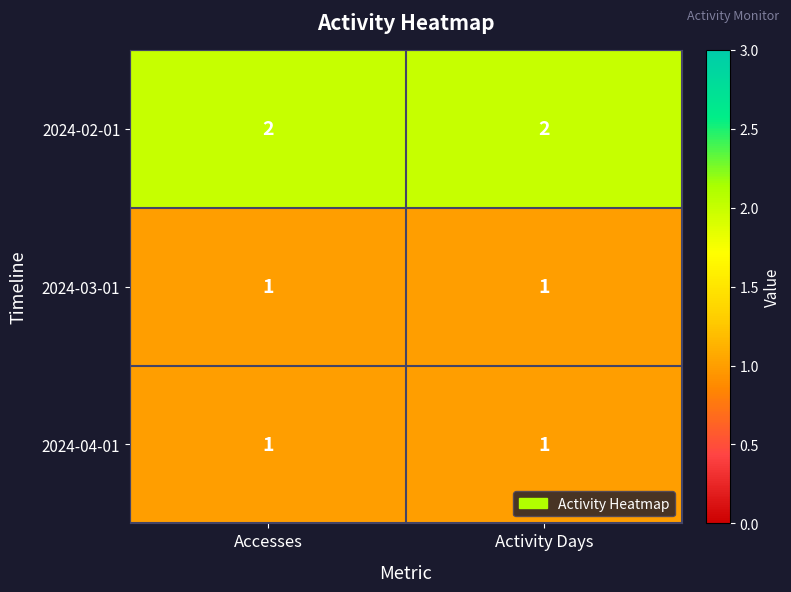

Reading right to left, list all the values displayed in this chart.

2024-02-01: 2	2
2024-03-01: 1	1
2024-04-01: 1	1